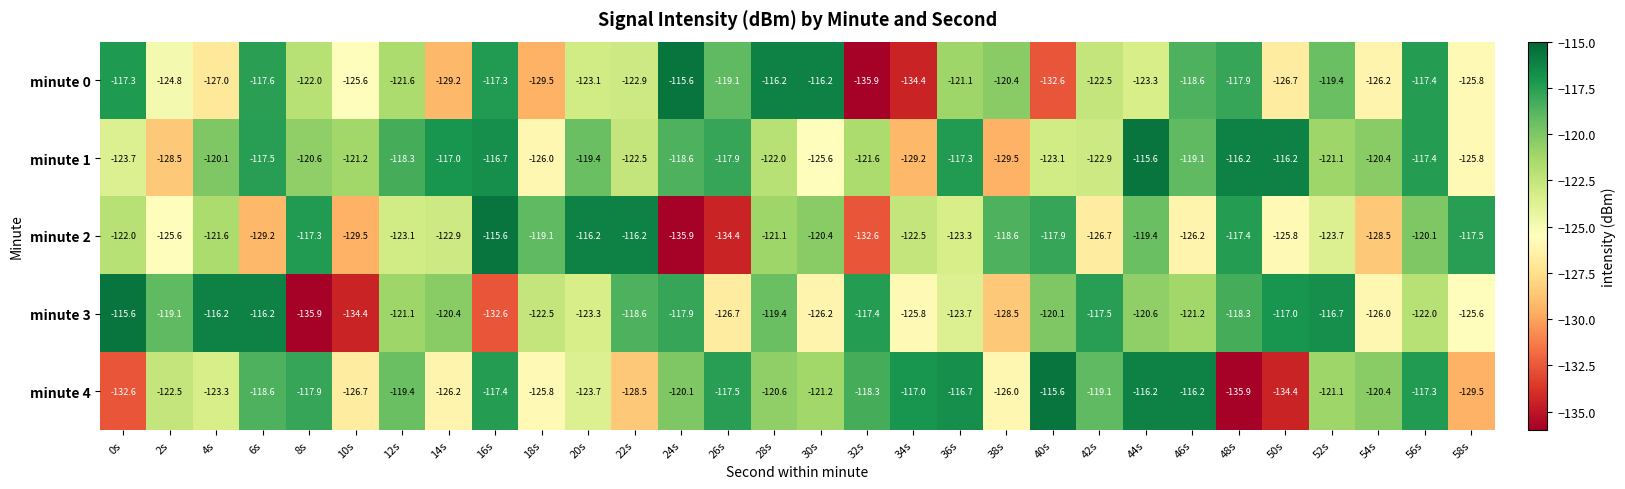

Count the number of data series in this chart.

5